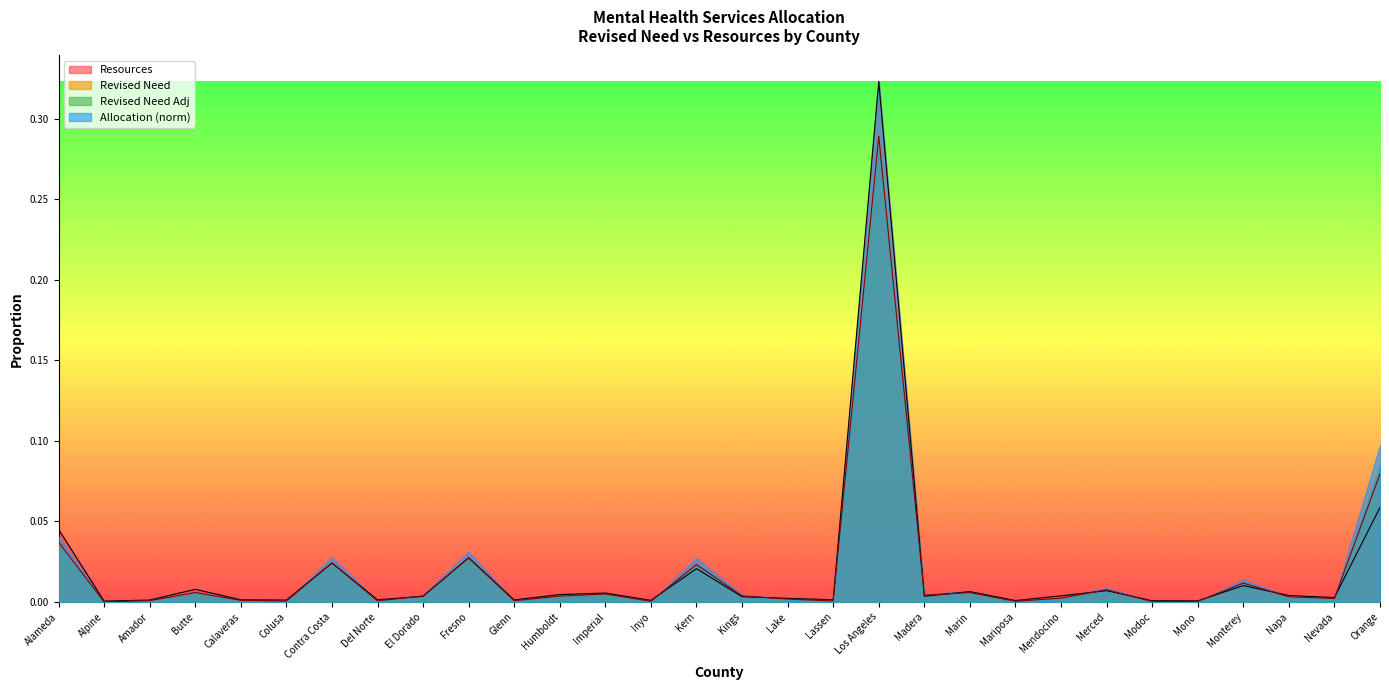

What is the difference between the maximum and minimum values in the Revised Need series?

0.3